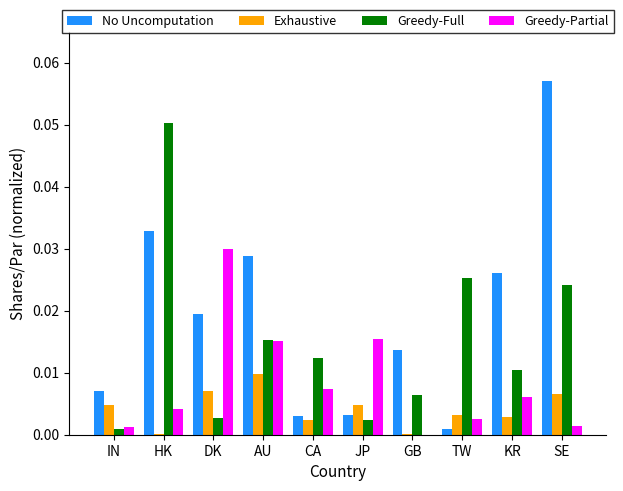

True or false: Greedy-Full has a value of 0.0 at KR.

True